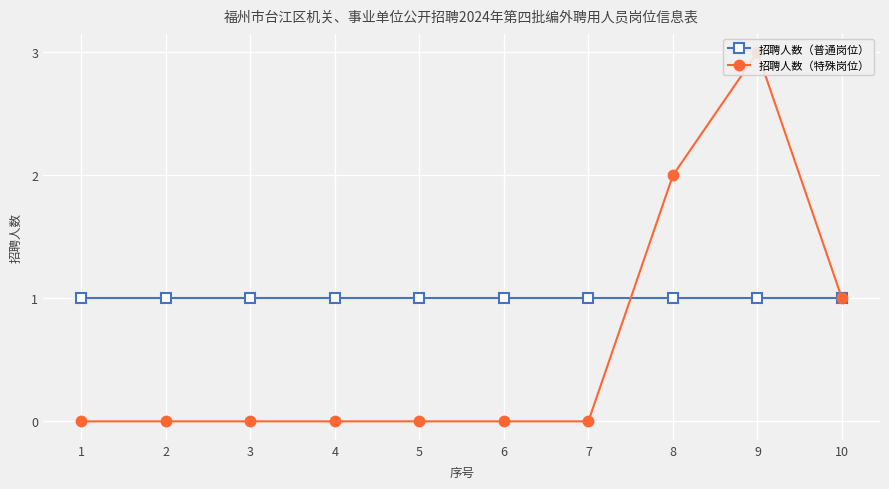

What is the total value across all series at 8?

3